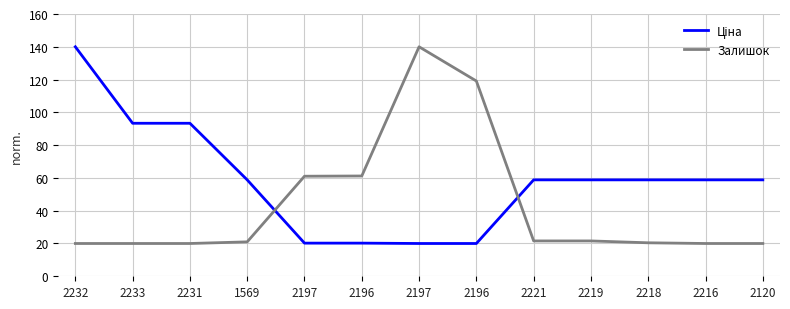

Which series ends up on top after the final intersection of Ціна and Залишок?

Ціна